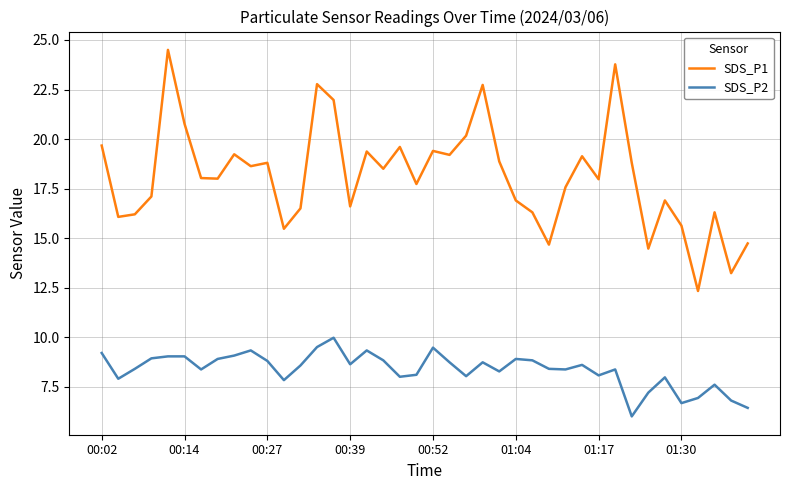

List the series in order of their overall mean, lowest first.

SDS_P2, SDS_P1